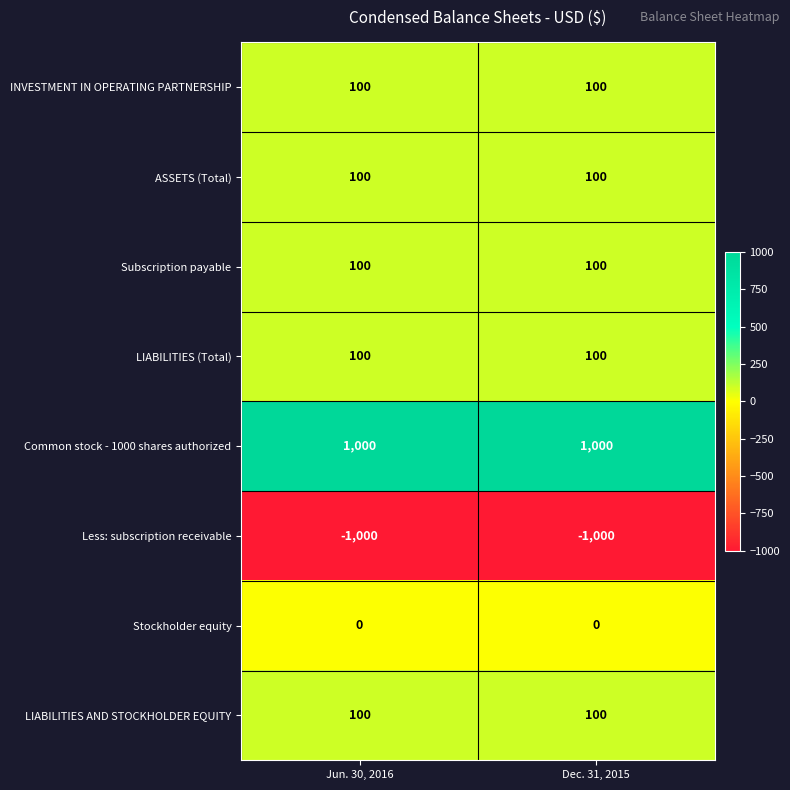

What is the maximum value shown in the chart?

1000